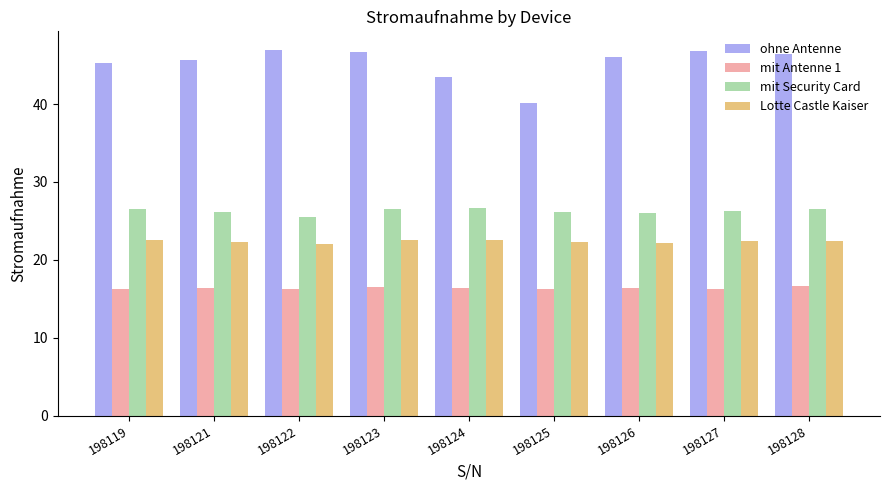

List the series in order of their peak value, highest first.

ohne Antenne, mit Security Card, Lotte Castle Kaiser, mit Antenne 1